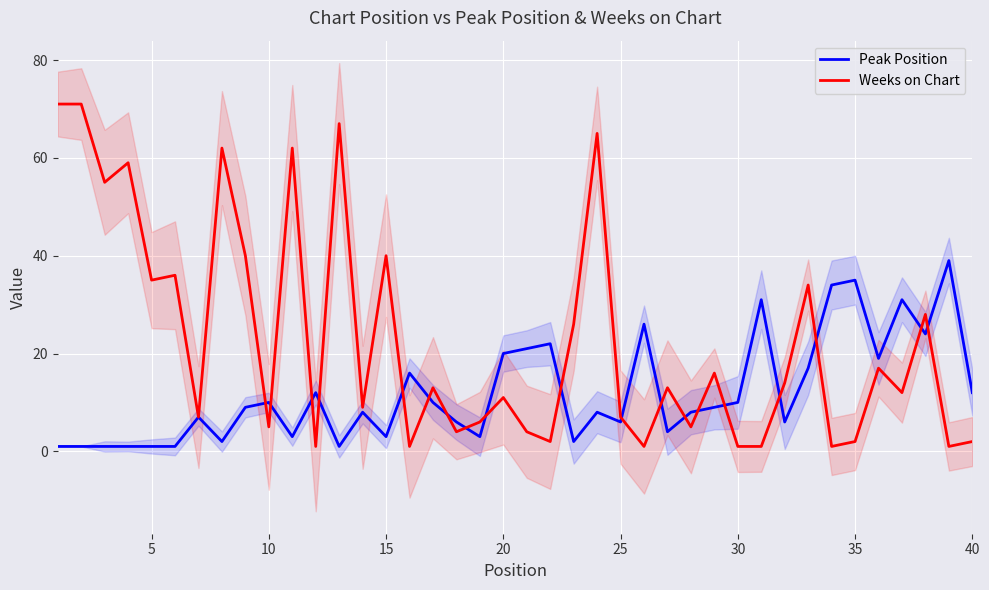

Which series has the widest spread of values?

Weeks on Chart